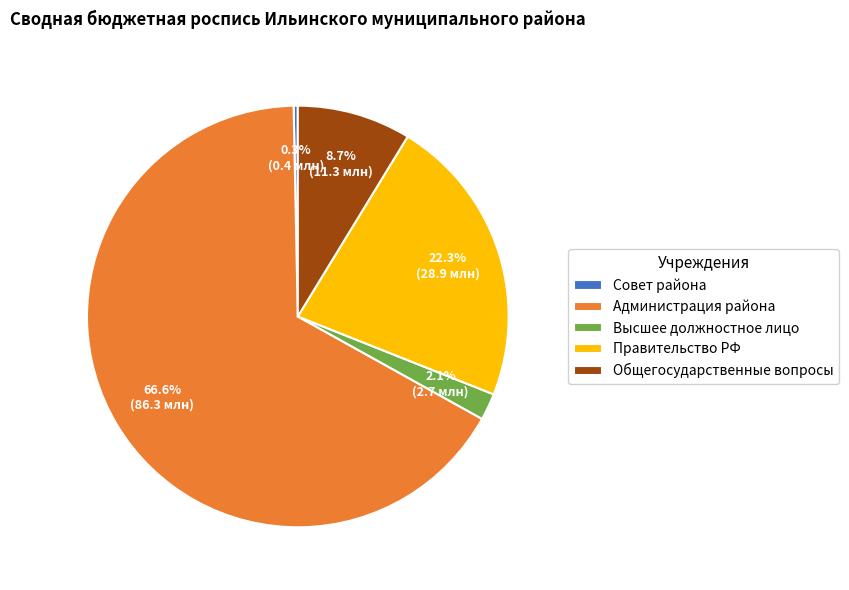

Rank the categories by value from highest to lowest.

Администрация района, Правительство РФ, Общегосударственные вопросы, Высшее должностное лицо, Совет района